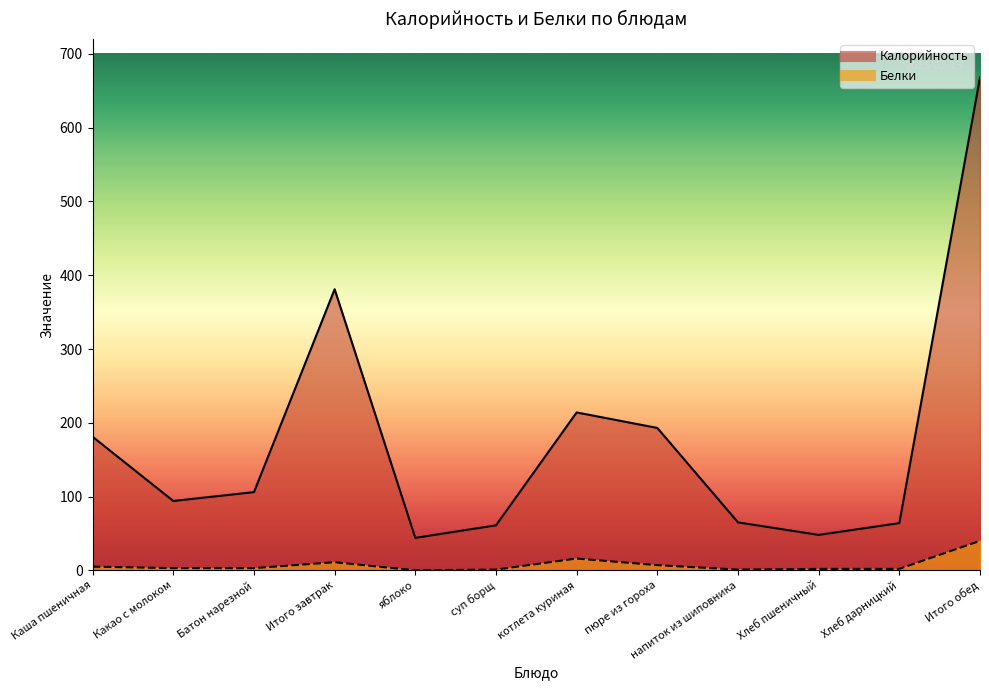

How many data points in Калорийность are above 106?

5